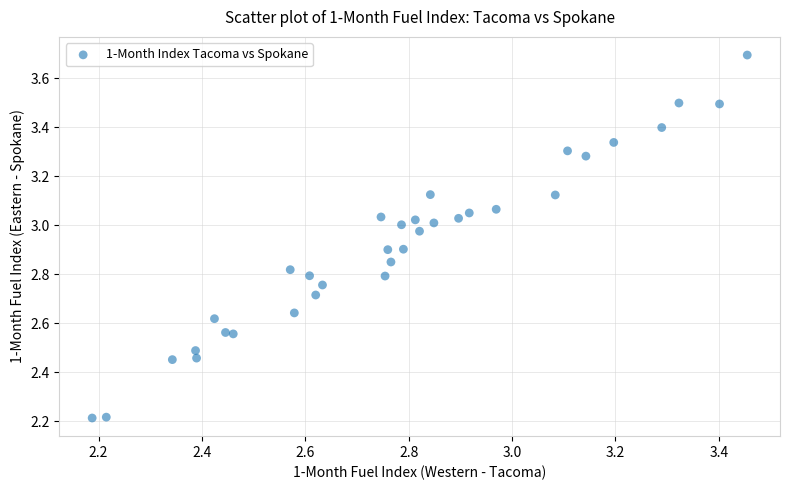

What is the range of X values (max minus min)?

1.3